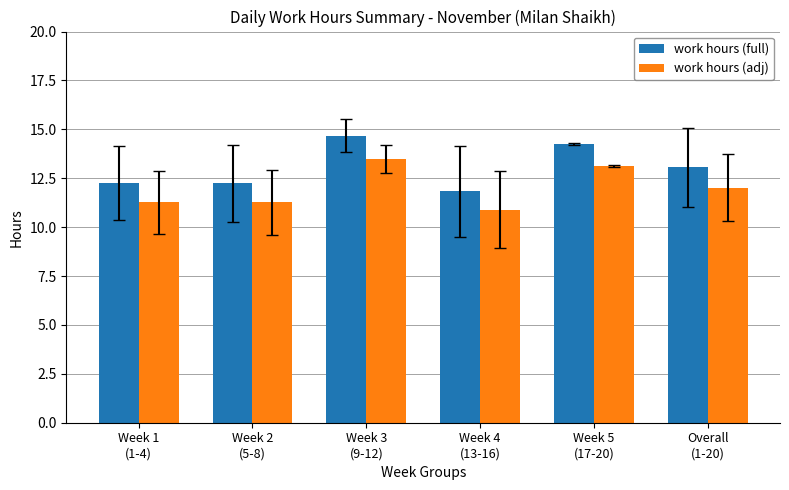

At which category is the sum across all series the highest?

Week 3
(9-12)